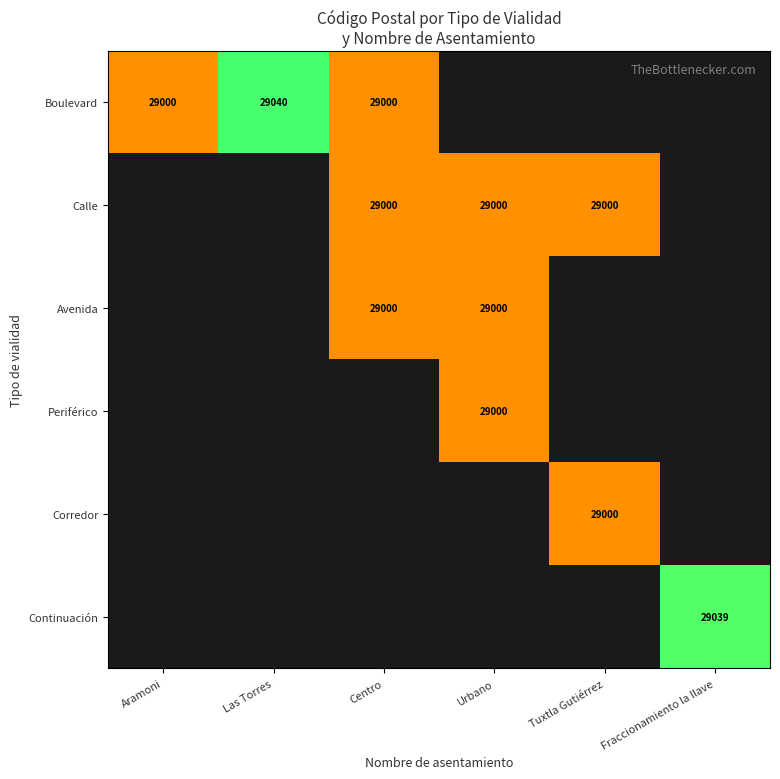

At which category does the chart reach its peak across all series?

Las Torres